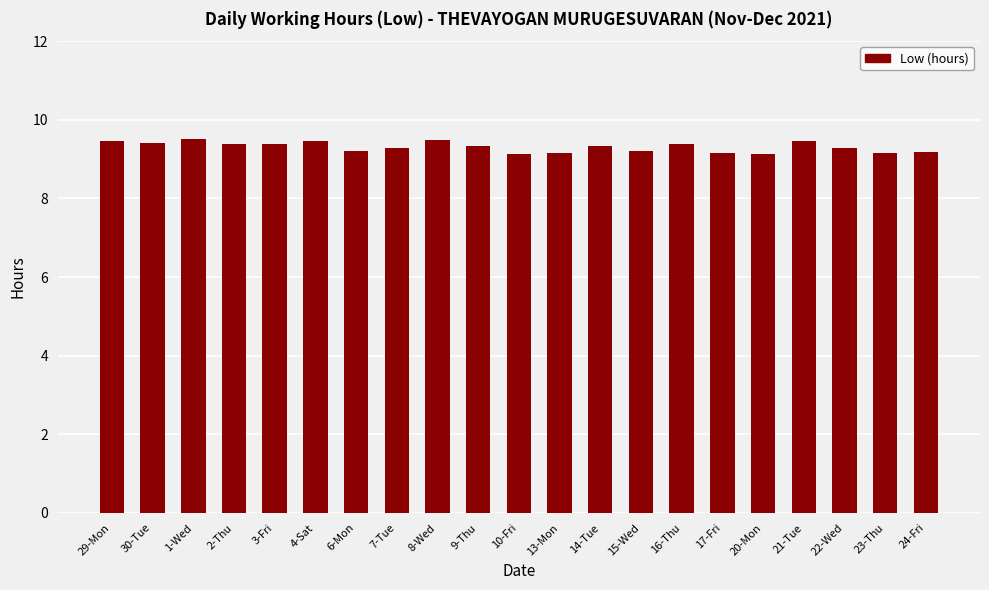

What is the average value?

9.3